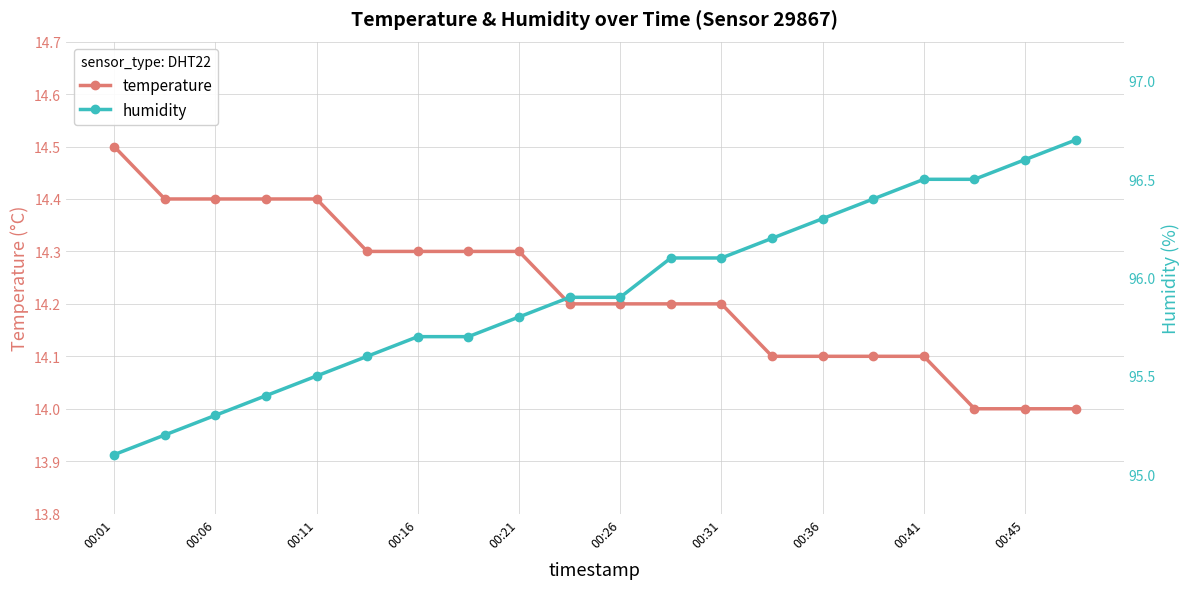

Reading left to right, transcribe all the data shown in this chart.

temperature: 14.5	14.4	14.4	14.4	14.4	14.3	14.3	14.3	14.3	14.2	14.2	14.2	14.2	14.1	14.1	14.1	14.1	14.0	14.0	14.0
humidity: 95.1	95.2	95.3	95.4	95.5	95.6	95.7	95.7	95.8	95.9	95.9	96.1	96.1	96.2	96.3	96.4	96.5	96.5	96.6	96.7